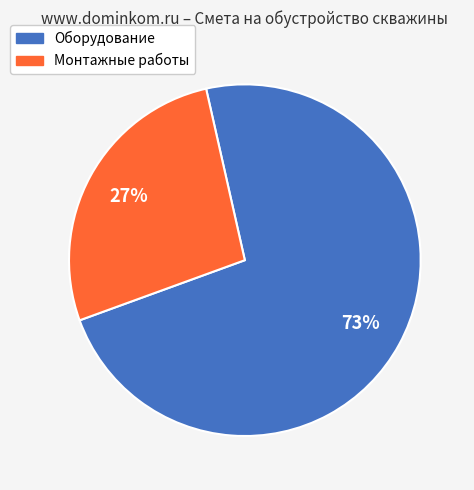

Is there any slice that represents more than half of the pie?

Yes